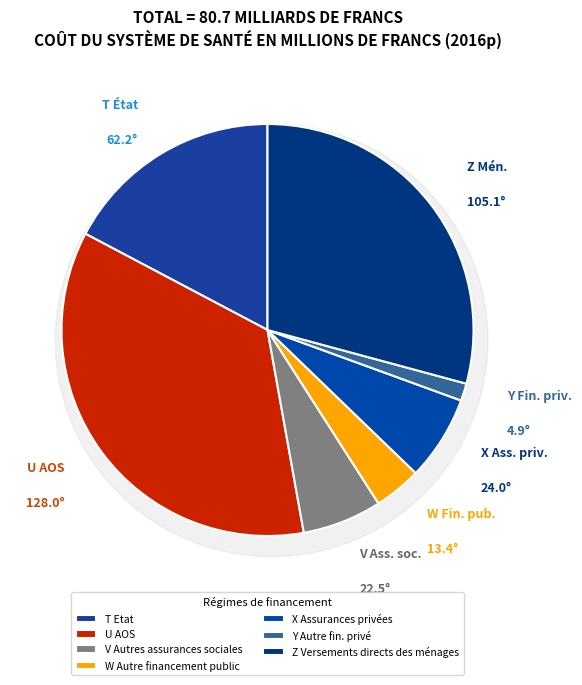

Rank the categories by value from lowest to highest.

Y Autre fin. privé, W Autre financement public, V Autres assurances sociales, X Assurances privées, T Etat, Z Versements directs des ménages, U AOS